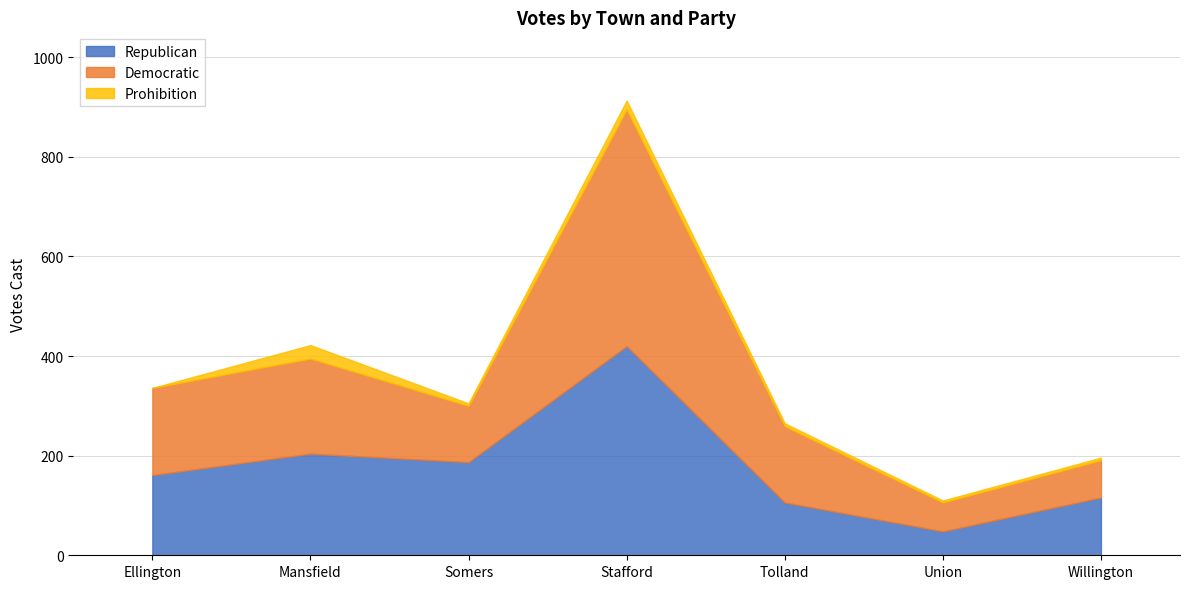

Which label corresponds to the smallest value in the chart?

Ellington